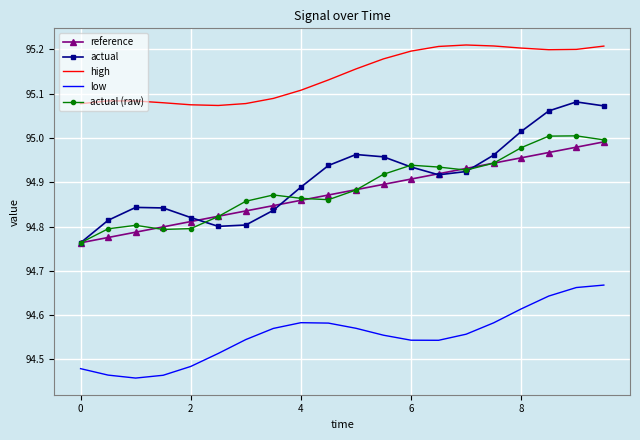

What is the difference between the second highest and second lowest values in the actual (raw) series?

0.2